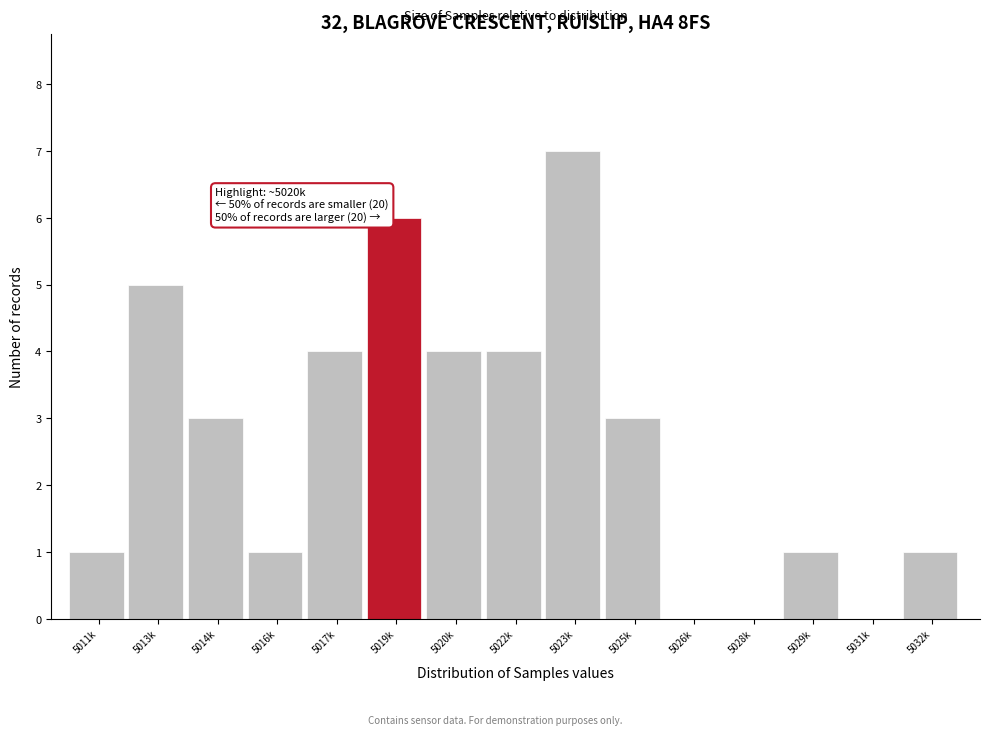

Reading right to left, transcribe all the data shown in this chart.

5032k=1	5031k=0	5029k=1	5028k=0	5026k=0	5025k=3	5023k=7	5022k=4	5020k=4	5019k=6	5017k=4	5016k=1	5014k=3	5013k=5	5011k=1